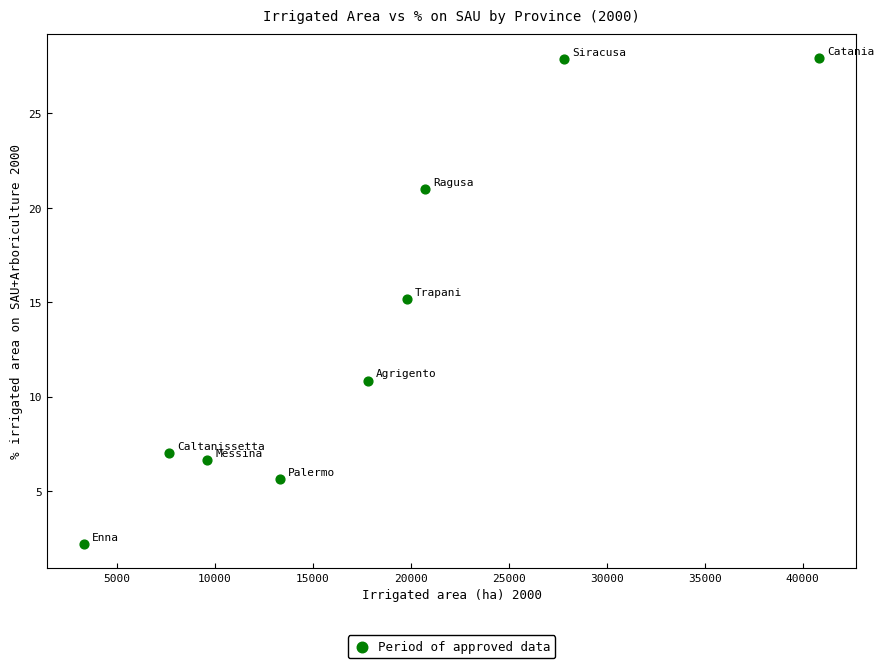

What is the range of Y values (max minus min)?

25.7